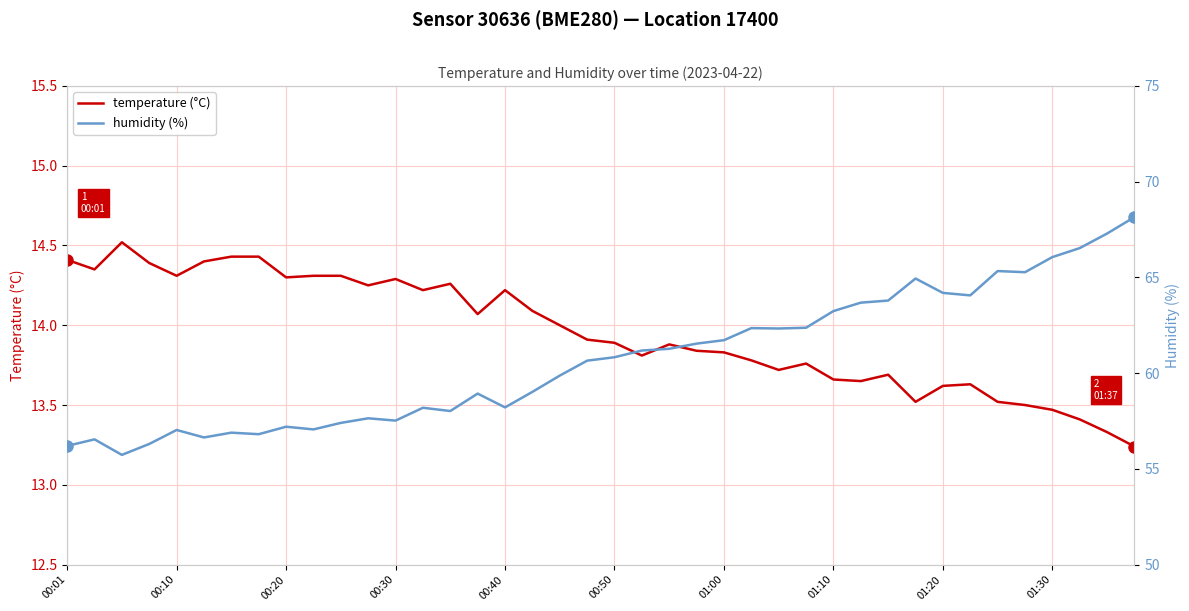

Between 13 and 17, which series saw the biggest shift?

humidity (%)